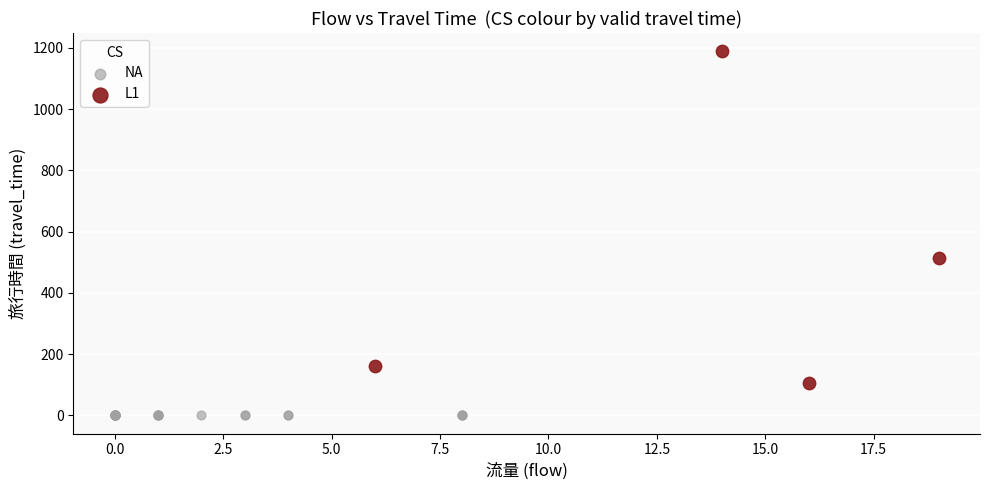

Which series contains the highest Y value?

L1